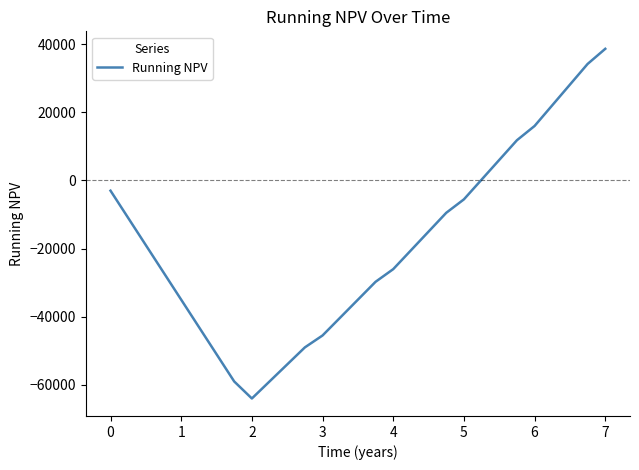

What is the greatest value displayed?

38643.2